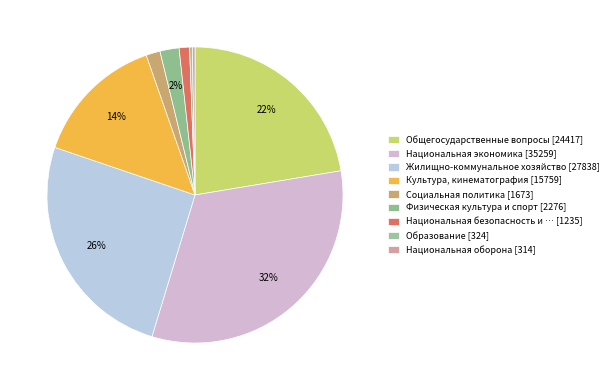

Which slice is the smallest?

Национальная оборона